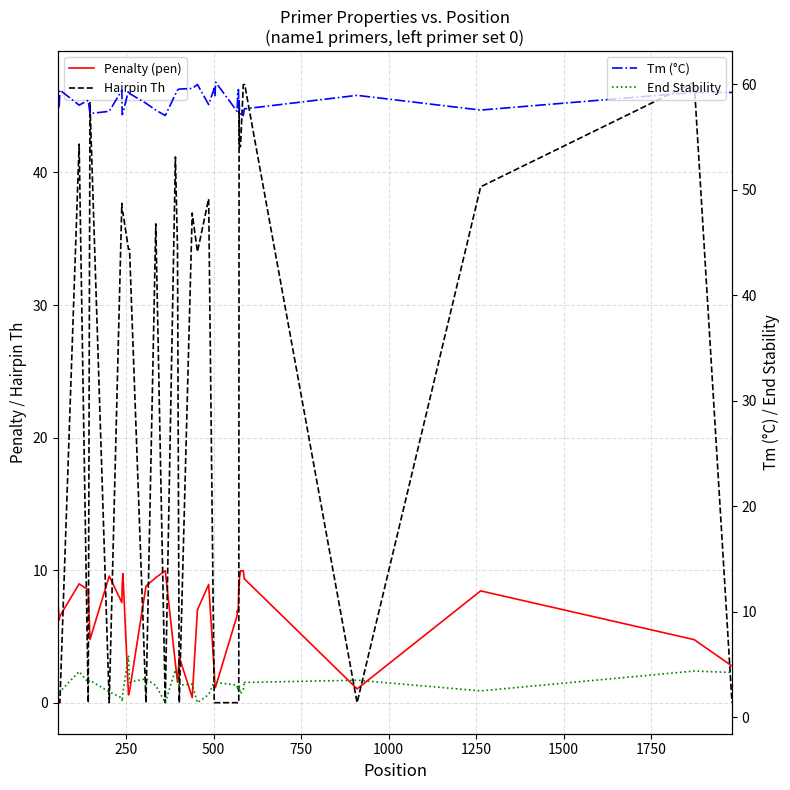

True or false: Tm (°C) and End Stability intersect in this chart.

False